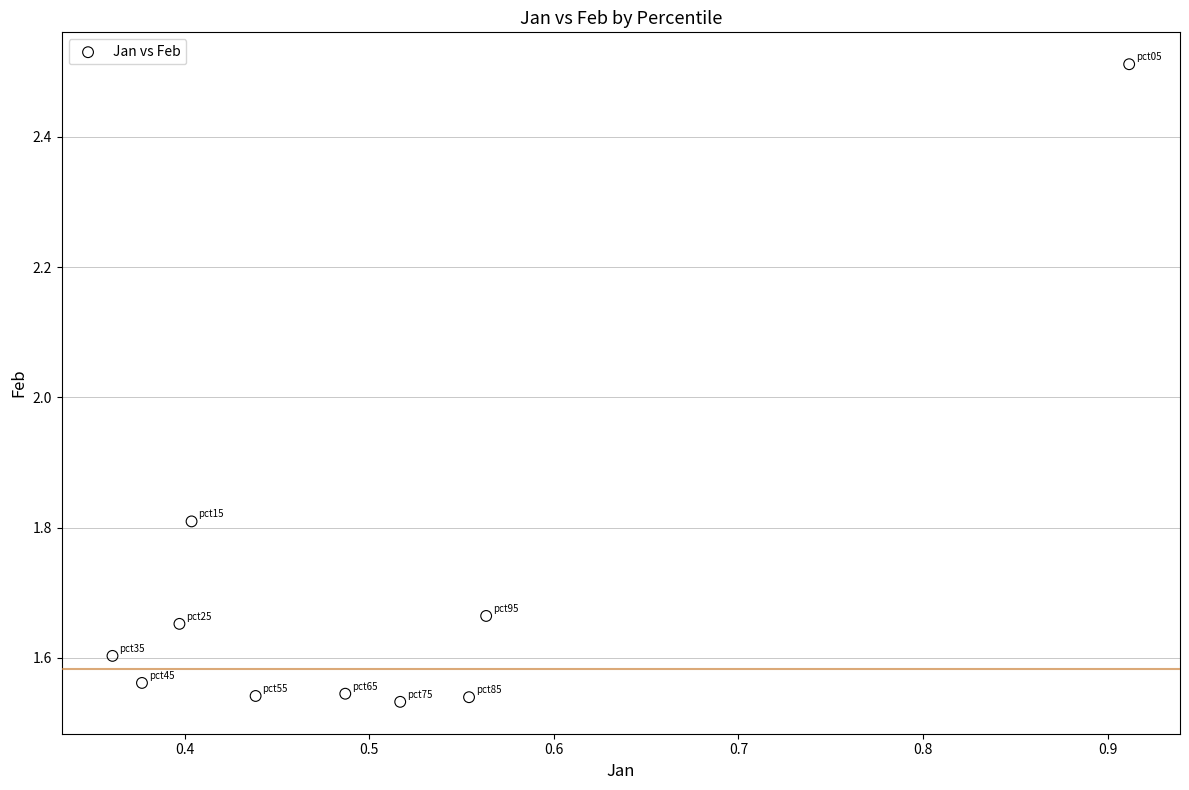

What is the range of Y values (max minus min)?

1.0